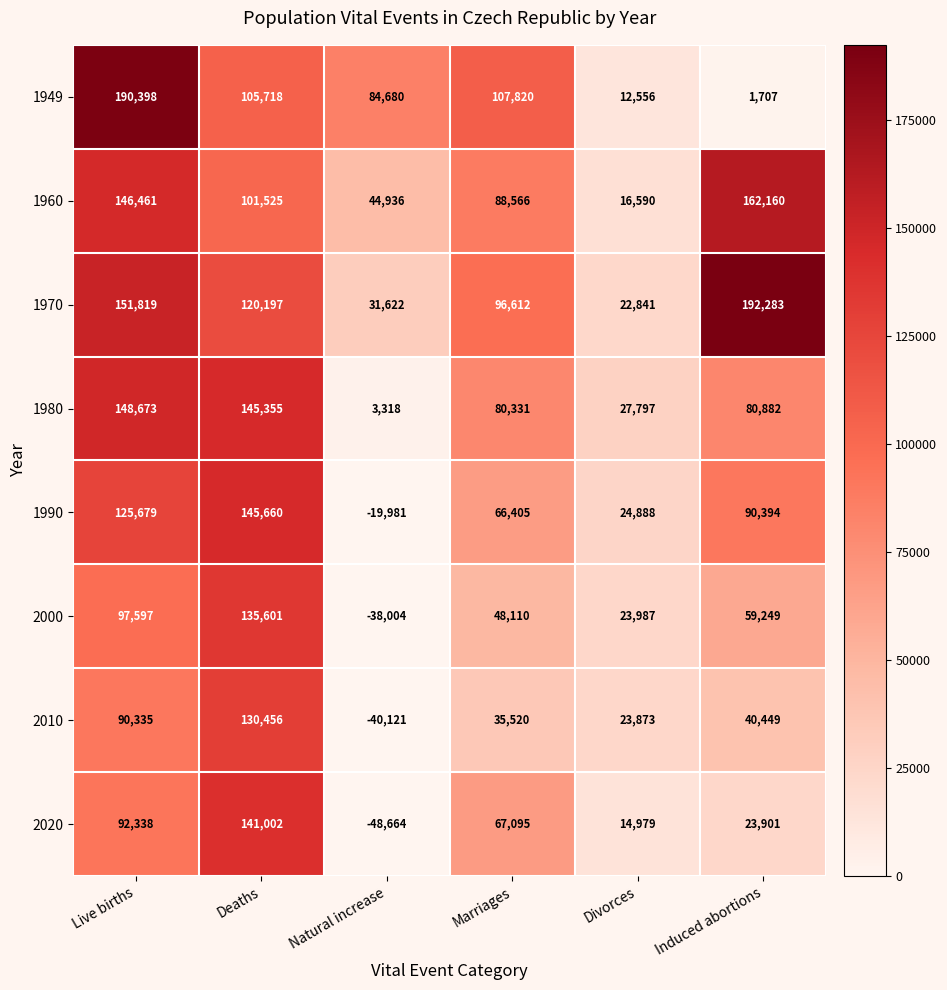

True or false: 1990 has a value of 125679 at Live births.

True